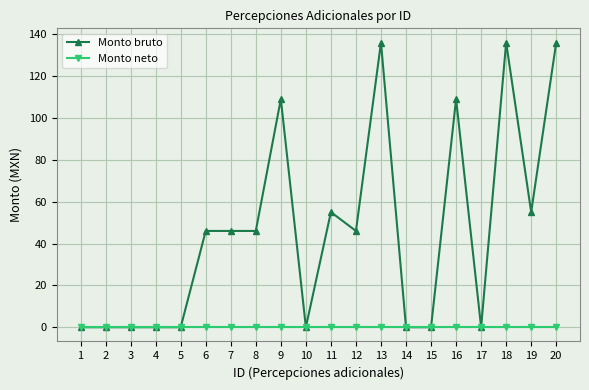

What is the maximum value shown in the chart?

136